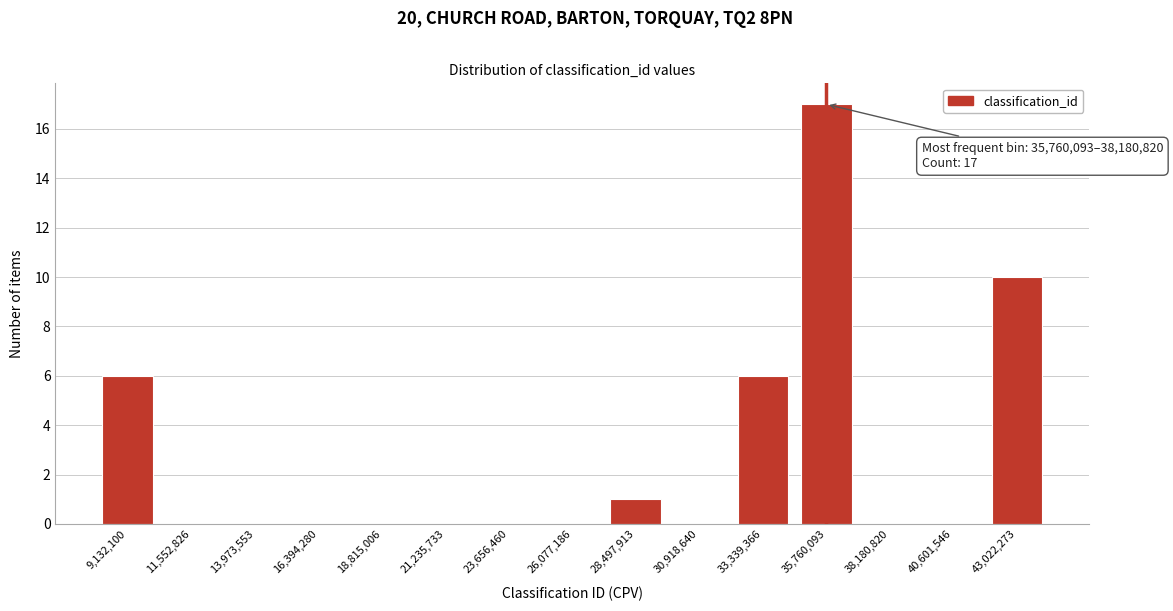

Reading left to right, what are all the values shown in this chart?

9,132,100=6	11,552,826=0	13,973,553=0	16,394,280=0	18,815,006=0	21,235,733=0	23,656,460=0	26,077,186=0	28,497,913=1	30,918,640=0	33,339,366=6	35,760,093=17	38,180,820=0	40,601,546=0	43,022,273=10